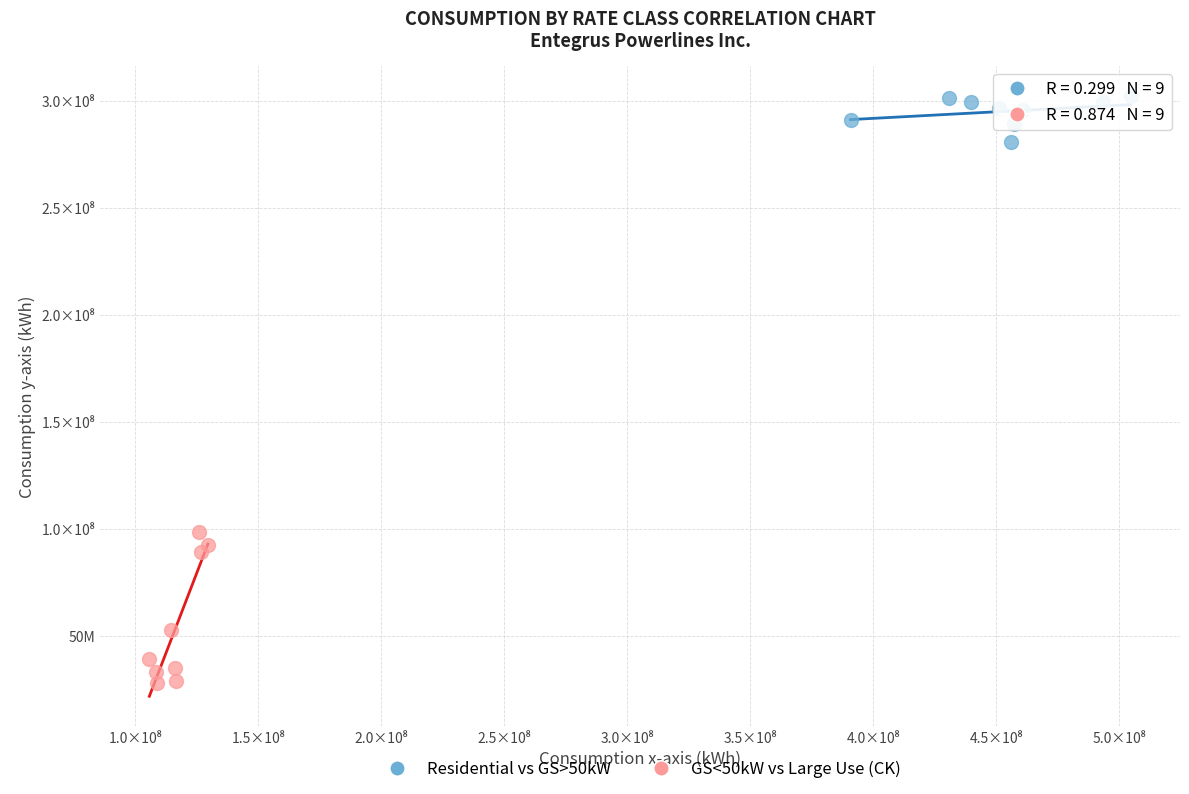

What are all the series names shown in the legend?

Residential vs GS>50kW, GS<50kW vs Large Use (CK)